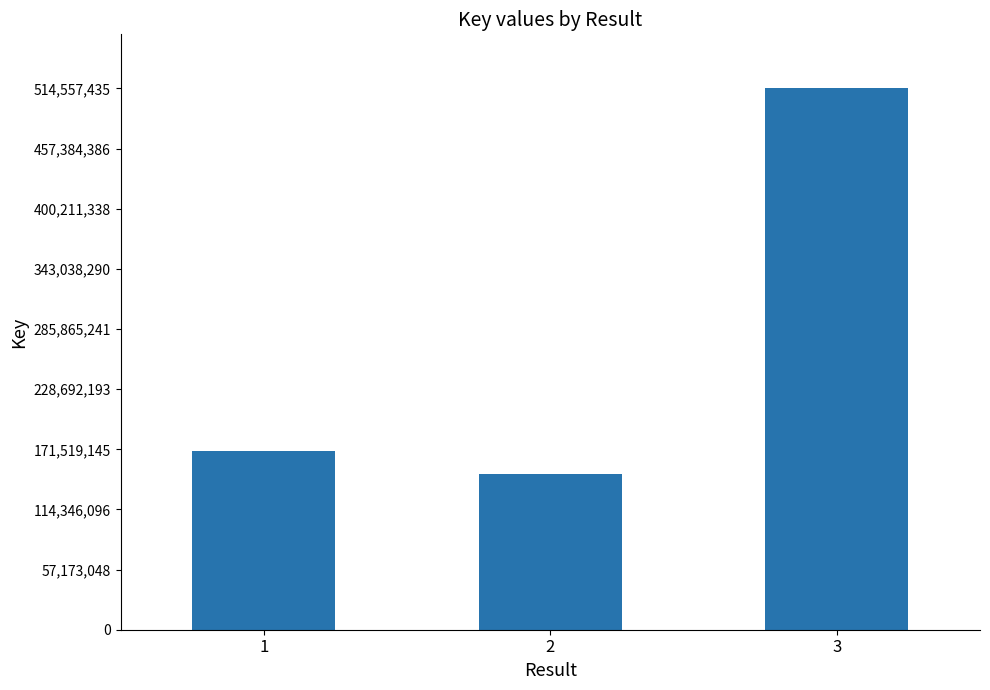

Between 1 and 2, which is larger?

1